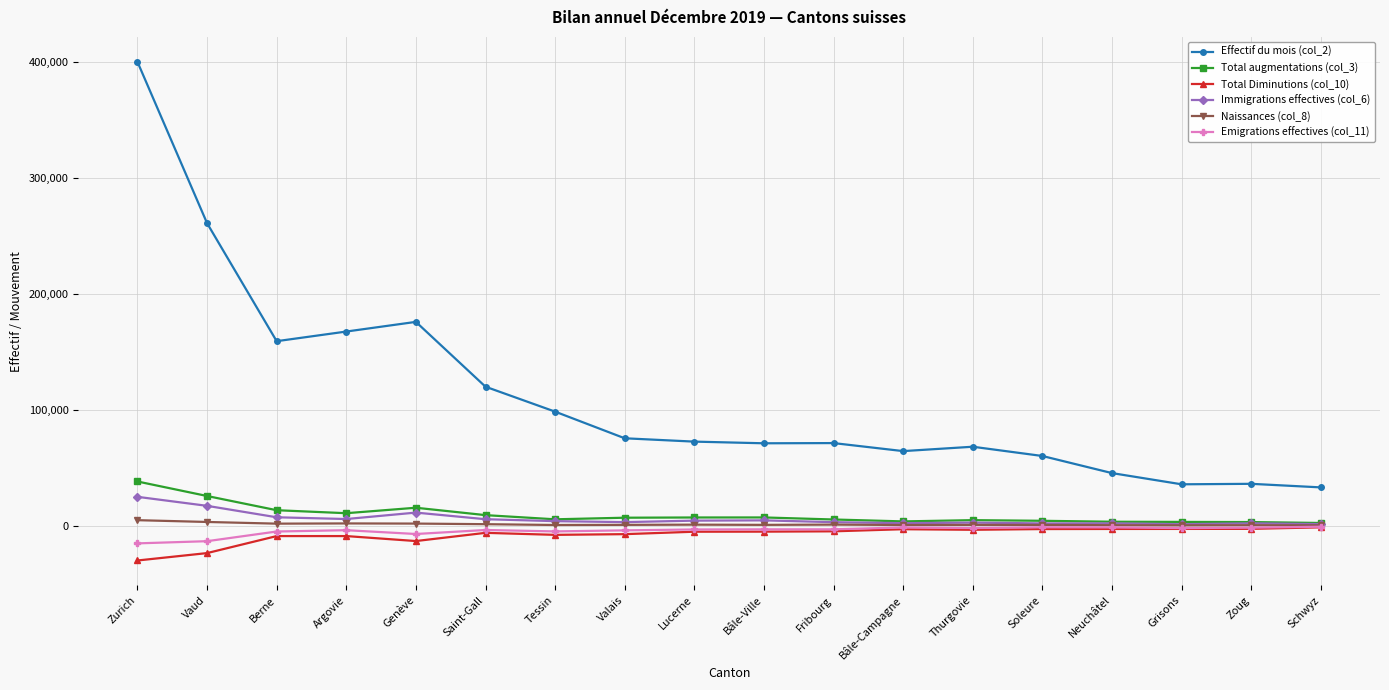

What is the maximum value for Naissances (col_8)?

4785